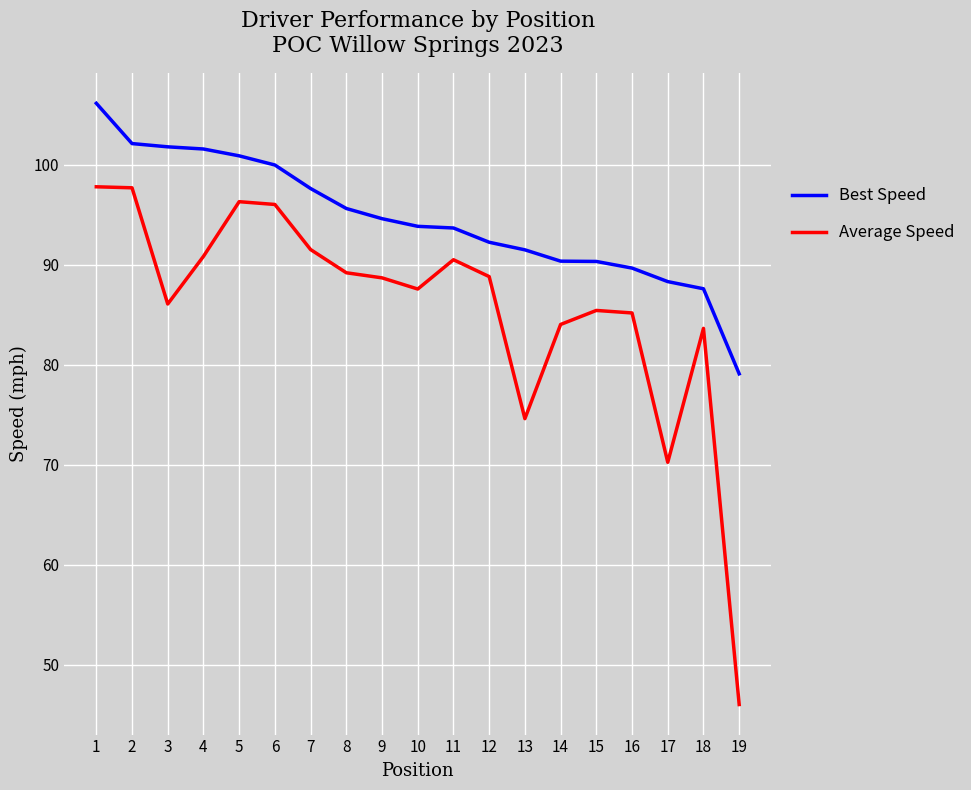

What is the difference between the Best Speed values at 7 and 17?

9.3